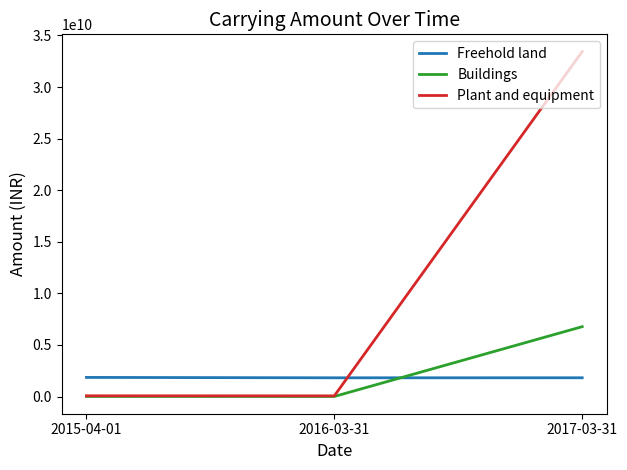

What is the spread (max minus min) of values at 2016-03-31?

1810061936.0